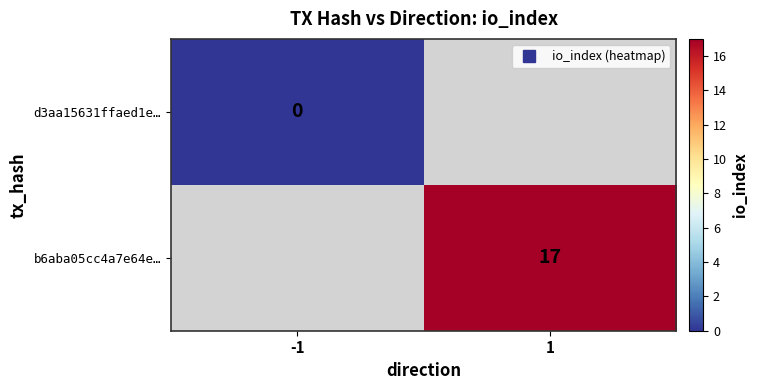

List the series in order of their overall mean, lowest first.

d3aa15631ffaed1e…, b6aba05cc4a7e64e…